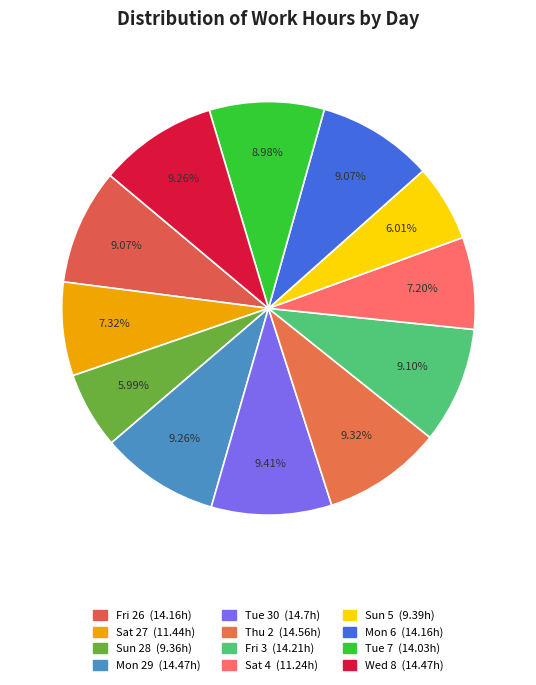

Is Sat 4 the majority of the pie?

No